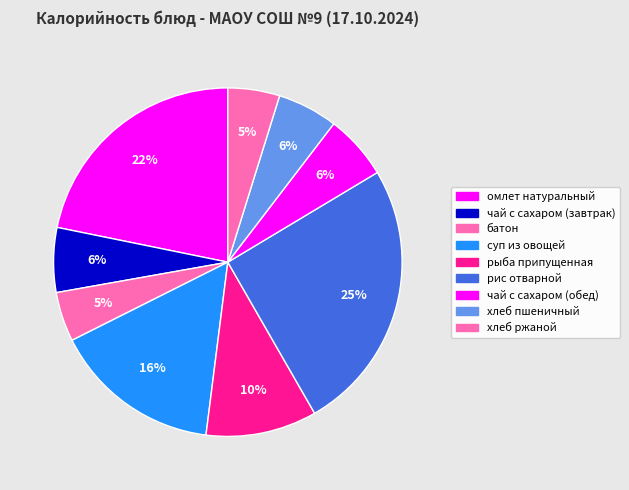

Count the number of slices in the pie.

9